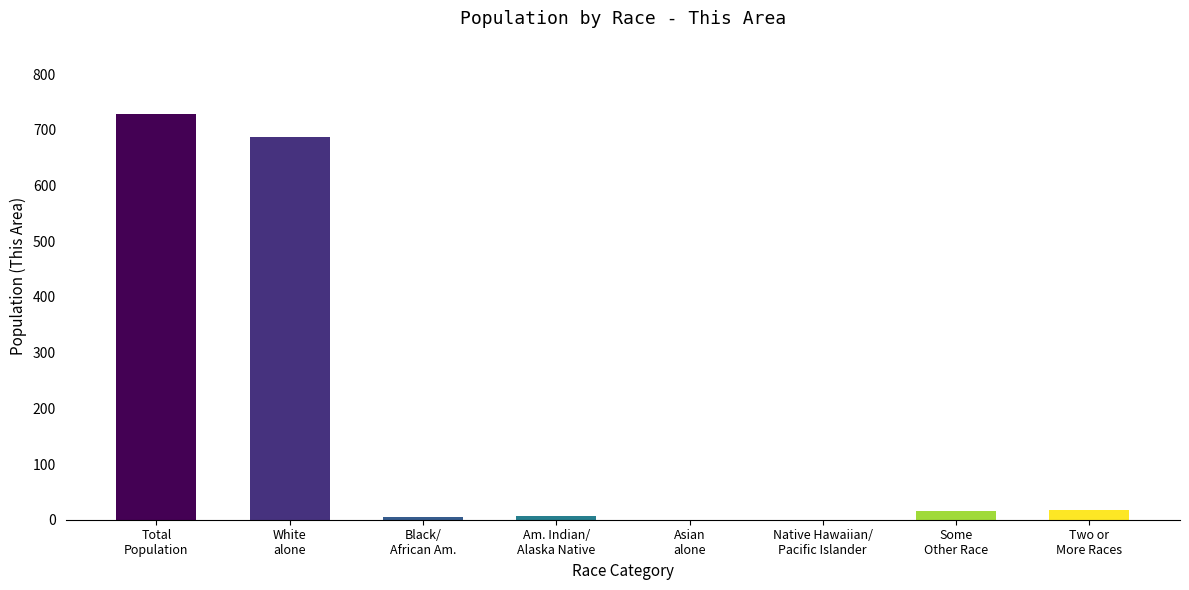

Are the bars grouped side by side (vs. stacked)?

No